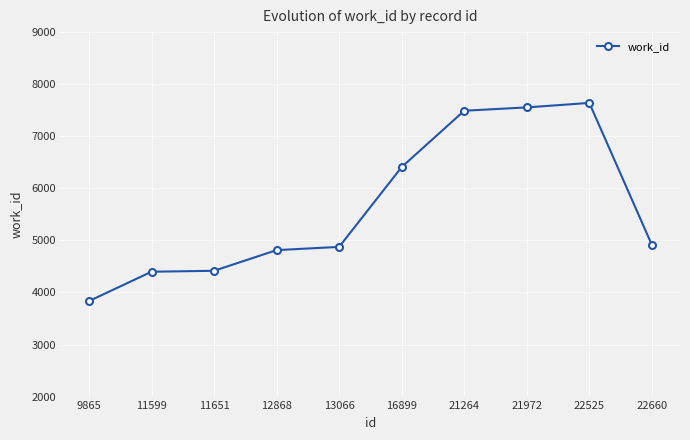

What is the sum of all values?

56342